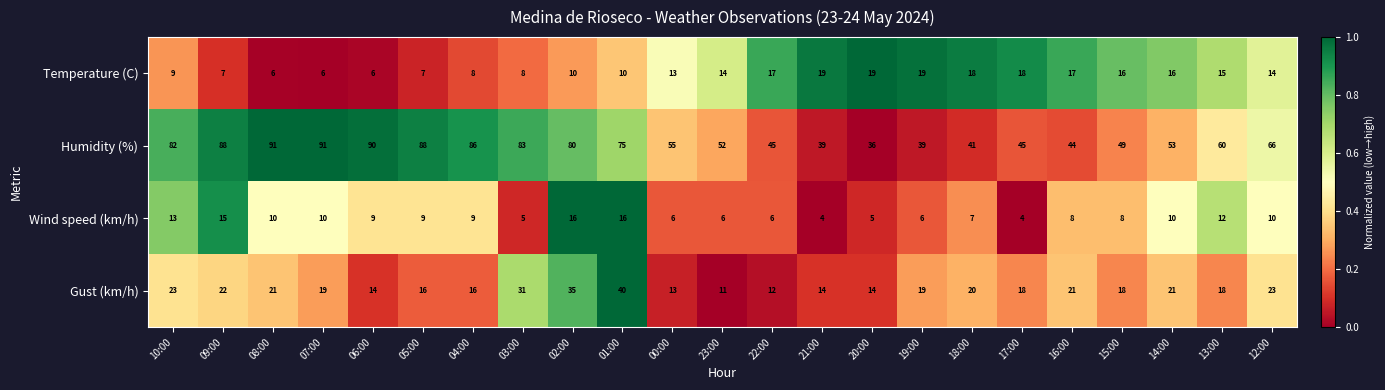

Count the number of categories in the chart.

23